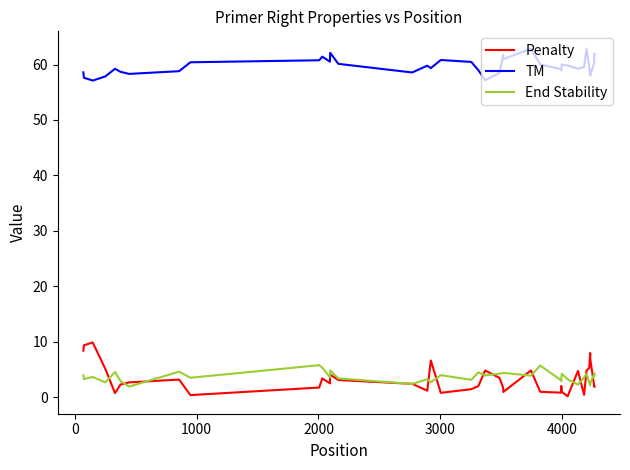

How many series are shown in this chart?

3